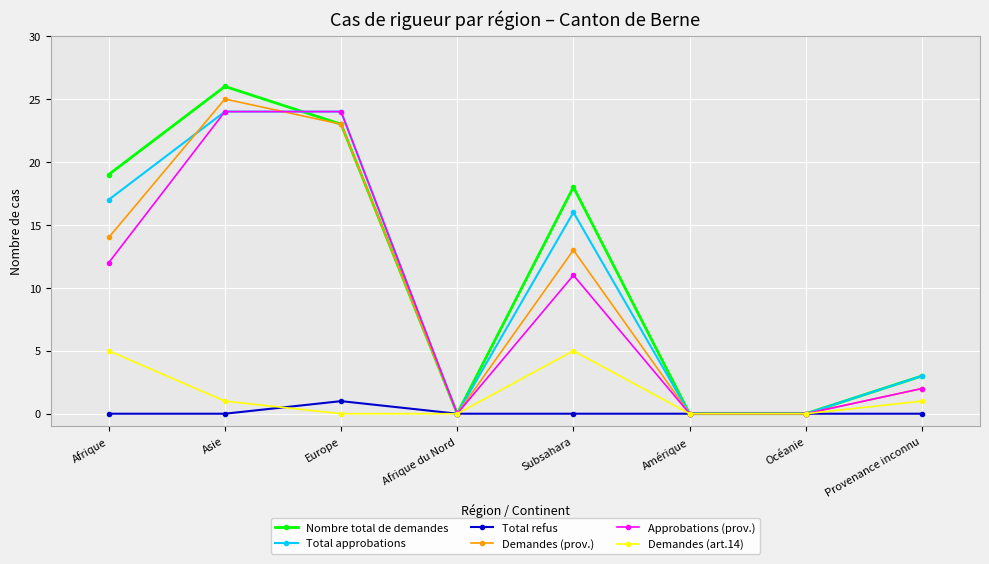

Is it true that Demandes (prov.) equals 25 at Afrique?

False